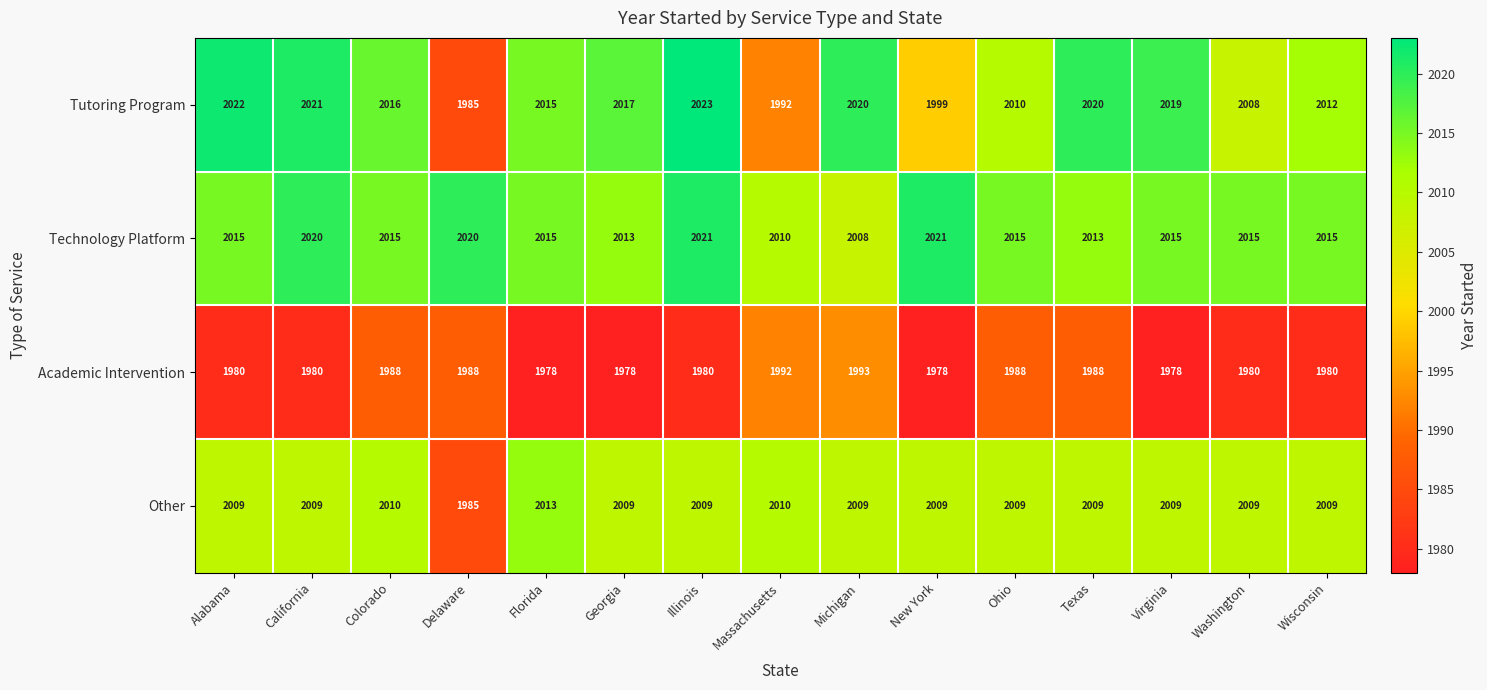

Which category has the highest value across all series?

Illinois